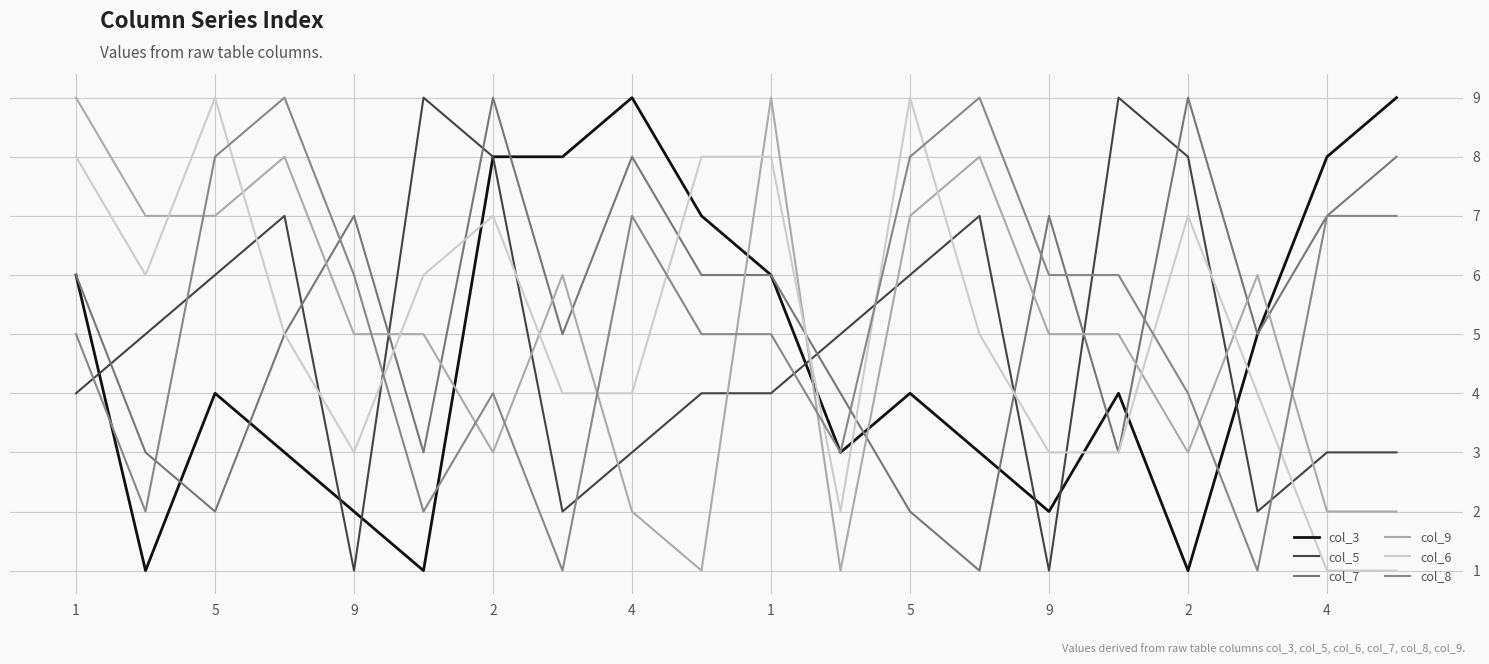

How many lines are shown in the chart?

6